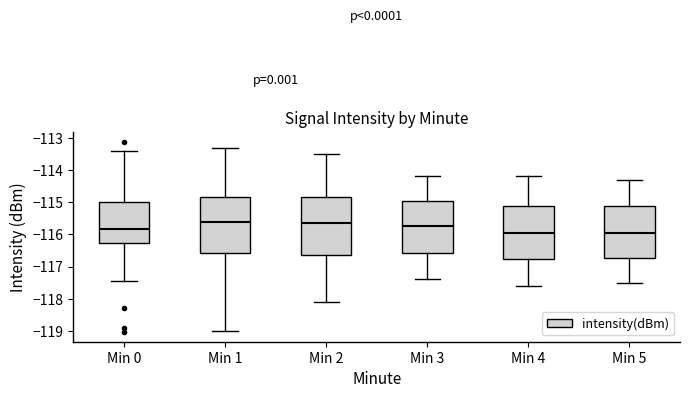

Reading left to right, transcribe this box plot: for each box, give where its median line is, the range the box spans, and where its two whiskers end, as read against the y-axis. The values are not printed on the chart, so give them approximately, as read against the axis.

Min 0: median -115.8, box -116.3 to -115.0, whiskers -117.4 to -113.4
Min 1: median -115.6, box -116.6 to -114.8, whiskers -119.0 to -113.3
Min 2: median -115.6, box -116.6 to -114.8, whiskers -118.1 to -113.5
Min 3: median -115.7, box -116.6 to -114.9, whiskers -117.4 to -114.2
Min 4: median -115.9, box -116.8 to -115.1, whiskers -117.6 to -114.2
Min 5: median -115.9, box -116.7 to -115.1, whiskers -117.5 to -114.3